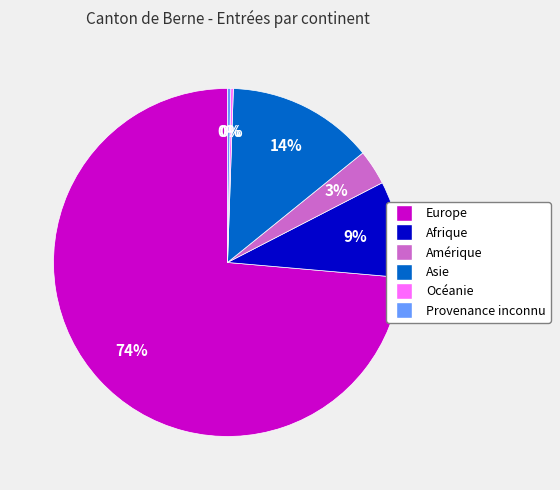

What is the largest slice in the pie chart?

Europe